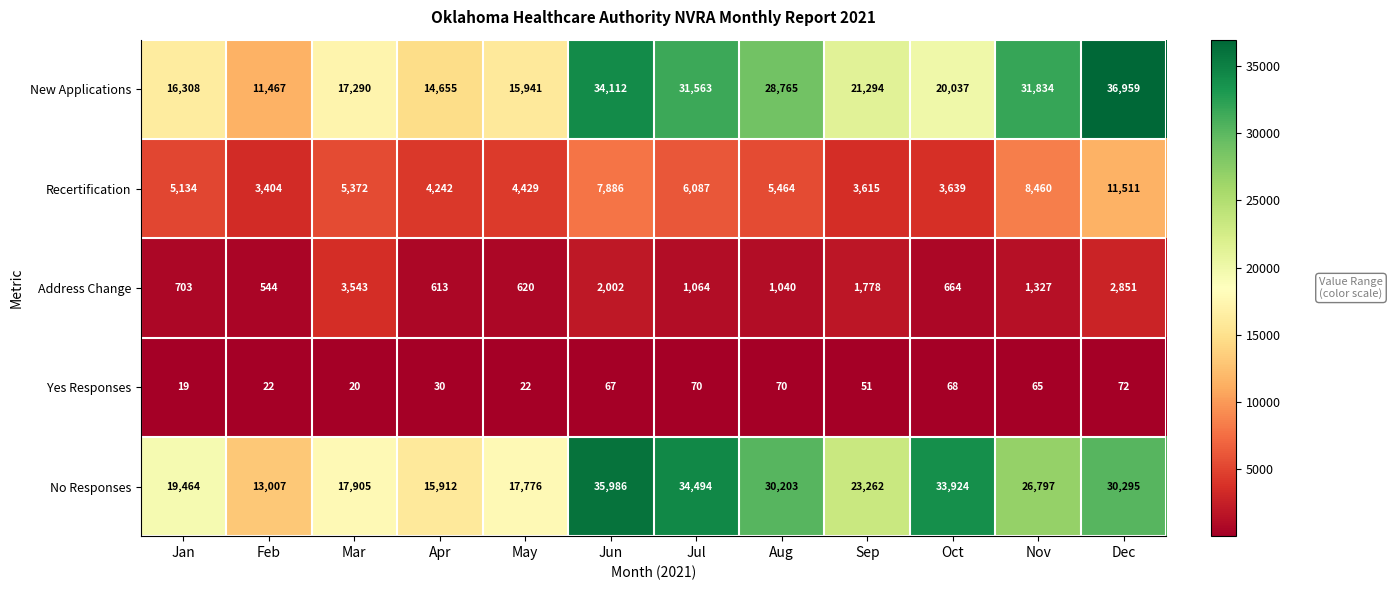

Where is New Applications nearest to the value 24213?

Sep